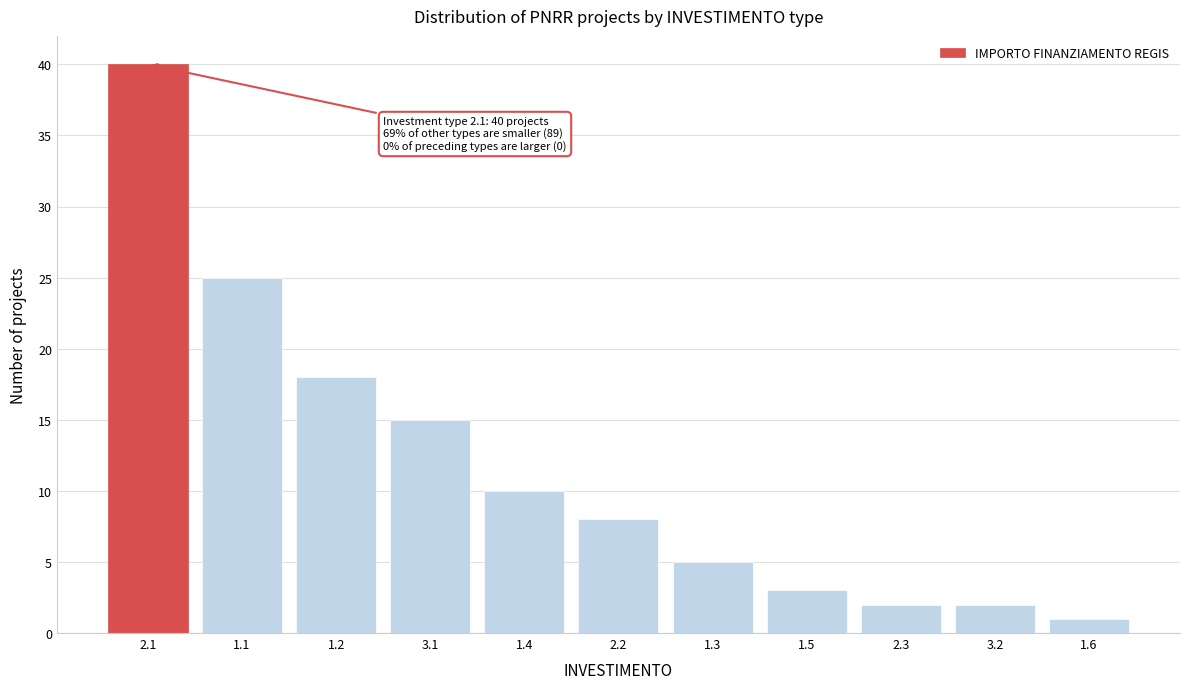

Reading left to right, what are all the values shown in this chart?

40	25	18	15	10	8	5	3	2	2	1